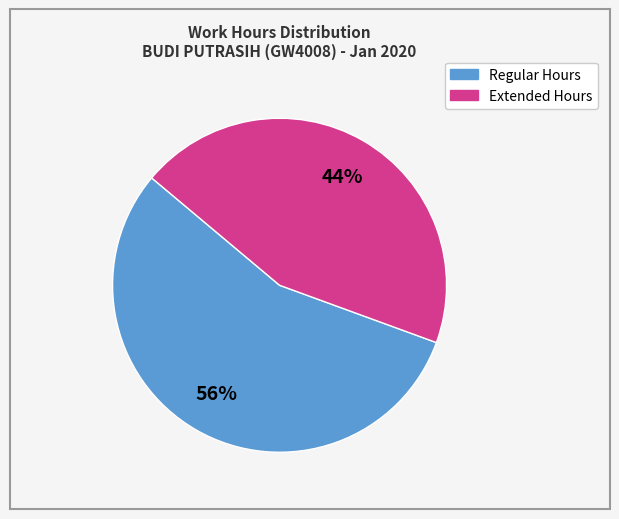

Is there any slice that represents more than half of the pie?

Yes